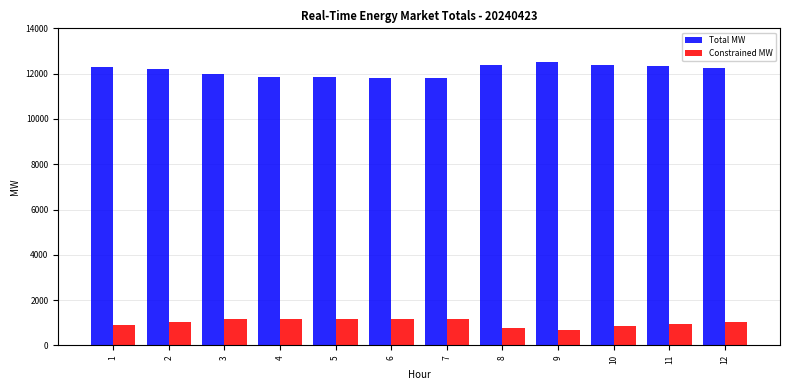

Are the bars grouped side by side (vs. stacked)?

Yes